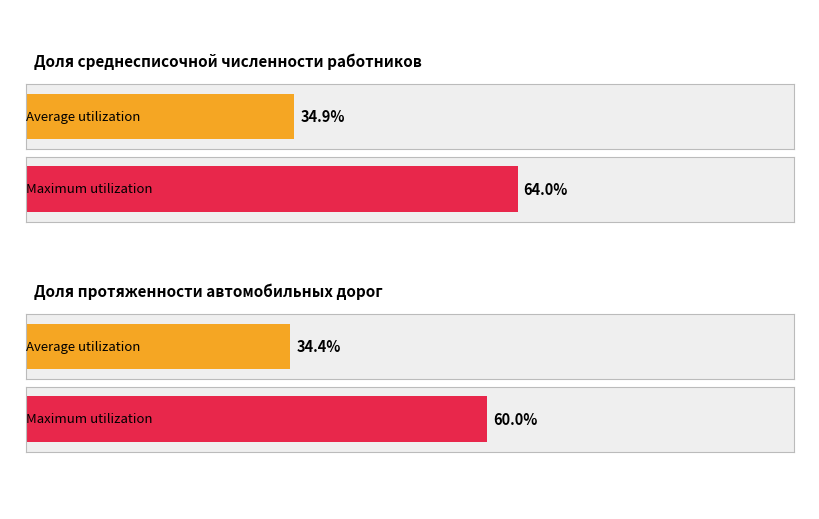

What are all the series names shown in the legend?

Average utilization, Maximum utilization